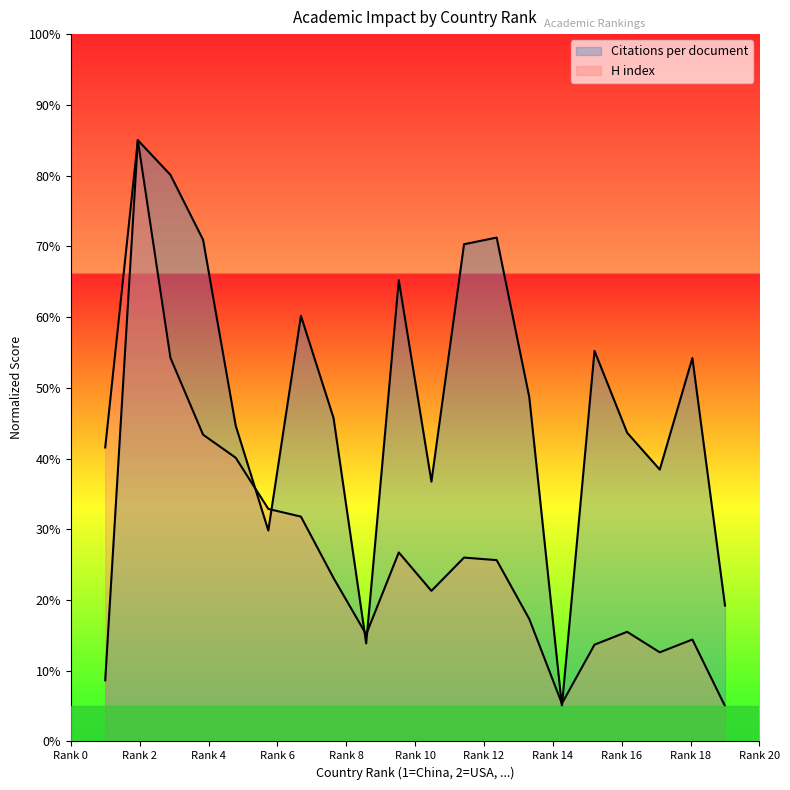

At which category is the sum across all series the highest?

2